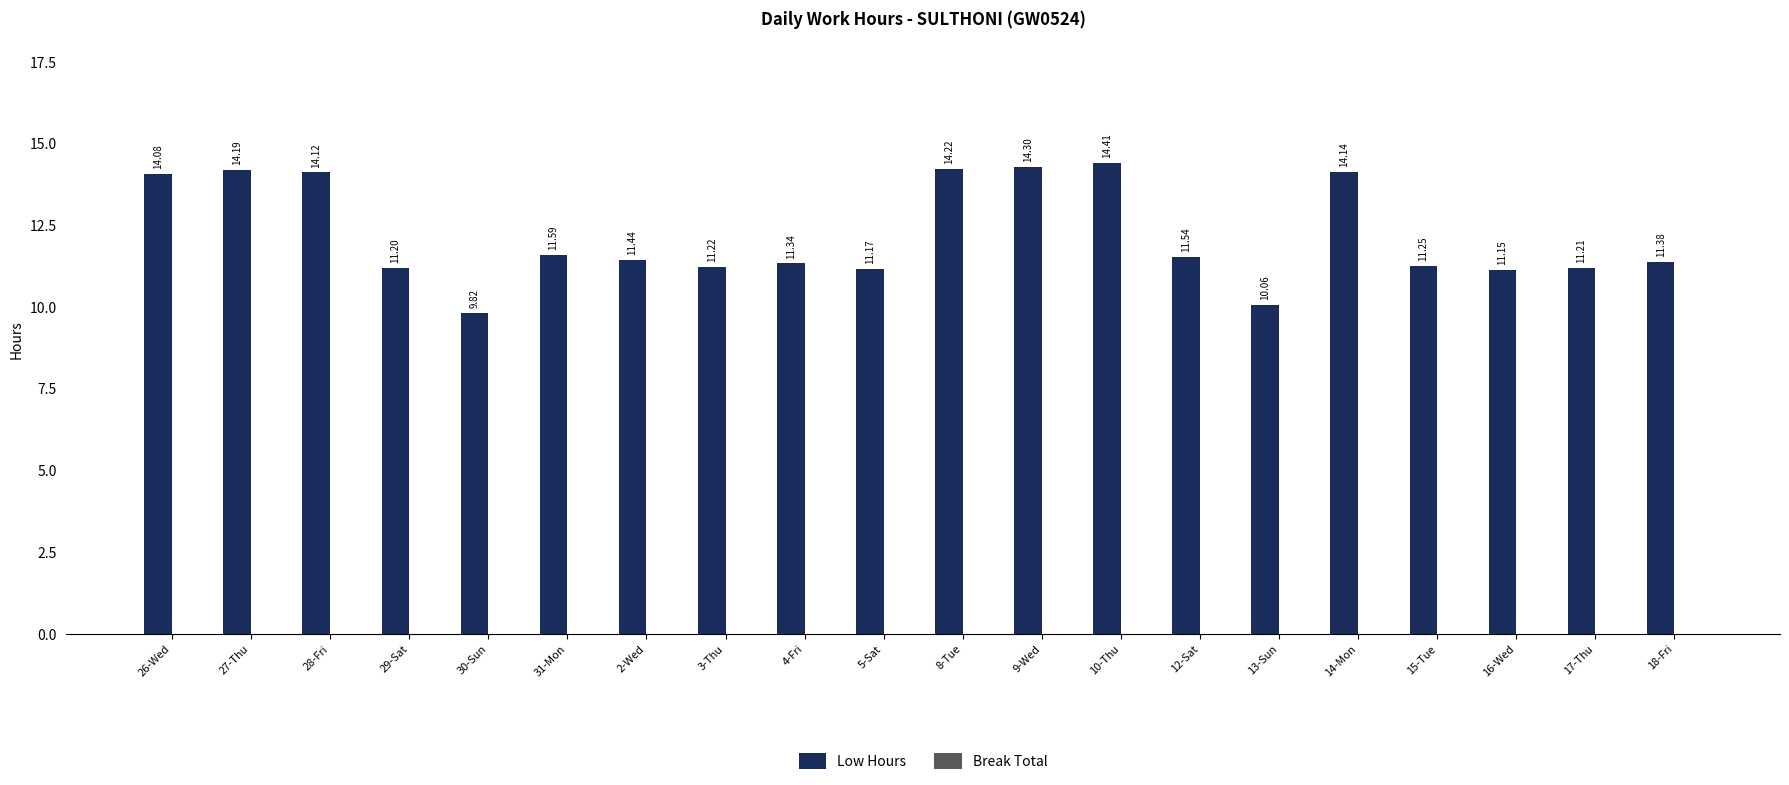

Are the bars grouped side by side (vs. stacked)?

No